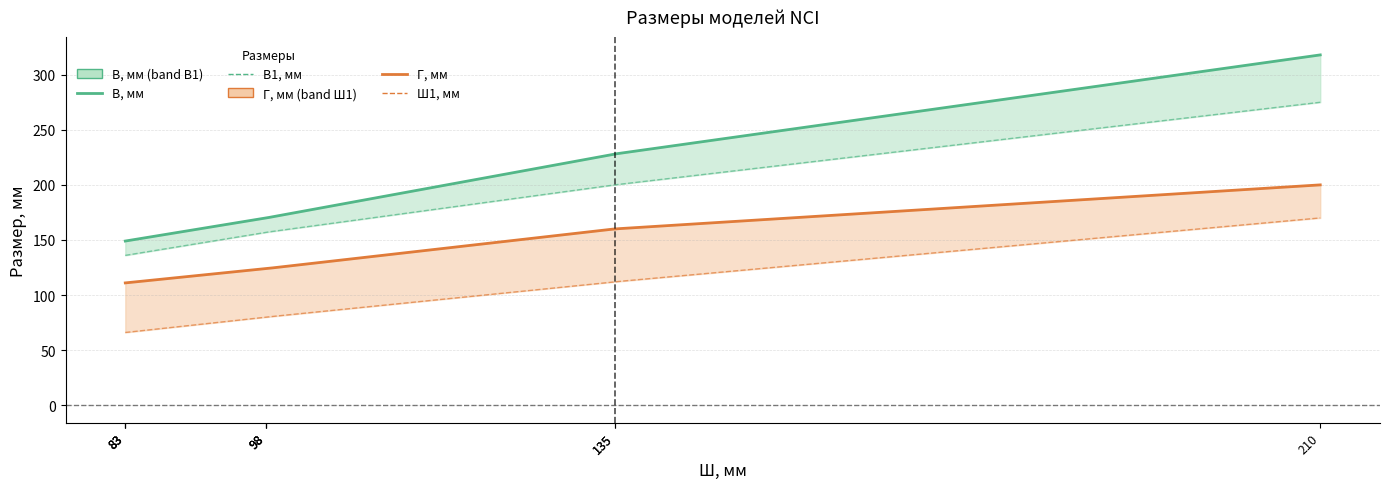

How many distinct data groups are displayed?

4